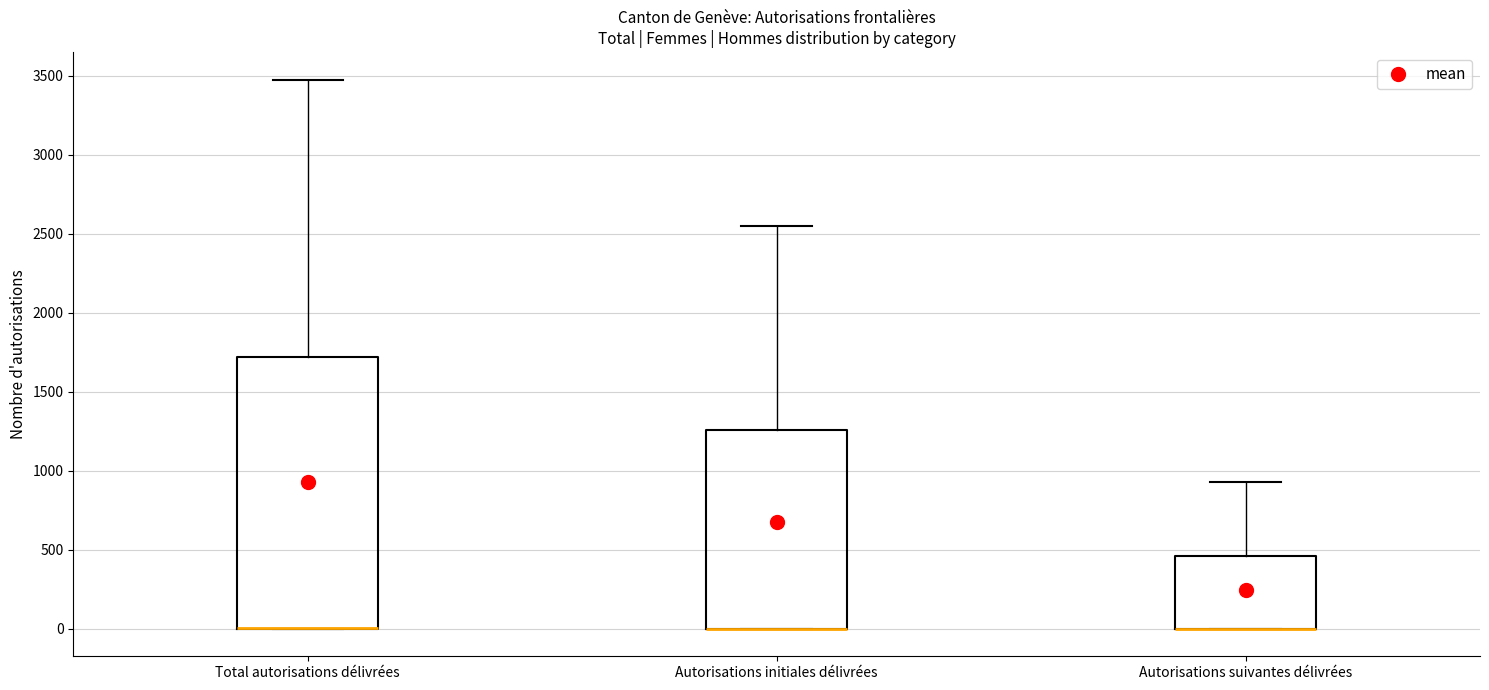

Reading left to right, transcribe this box plot: for each box, give where its median line is, the range the box spans, and where its two whiskers end, as read against the y-axis. The values are not printed on the chart, so give them approximately, as read against the axis.

Total autorisations délivrées: median 0 (drawn on the box's lower edge), box 0 to 1700, whiskers 0 to 3500
Autorisations initiales délivrées: median 0 (drawn on the box's lower edge), box 0 to 1250, whiskers 0 to 2550
Autorisations suivantes délivrées: median 0 (drawn on the box's lower edge), box 0 to 450, whiskers 0 to 950